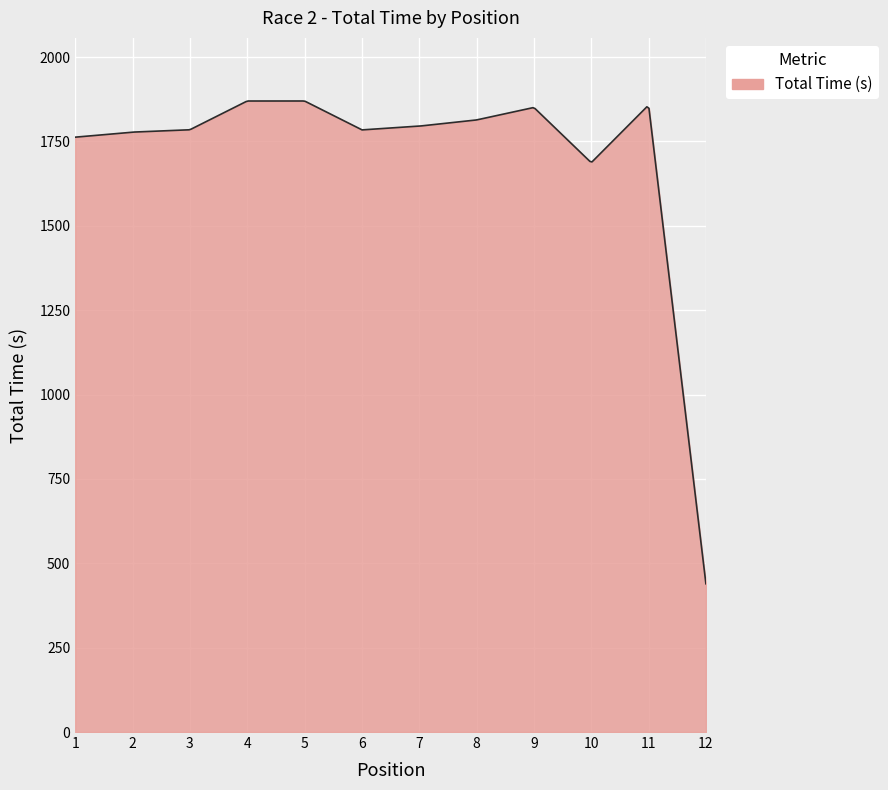

How many distinct data groups are displayed?

1